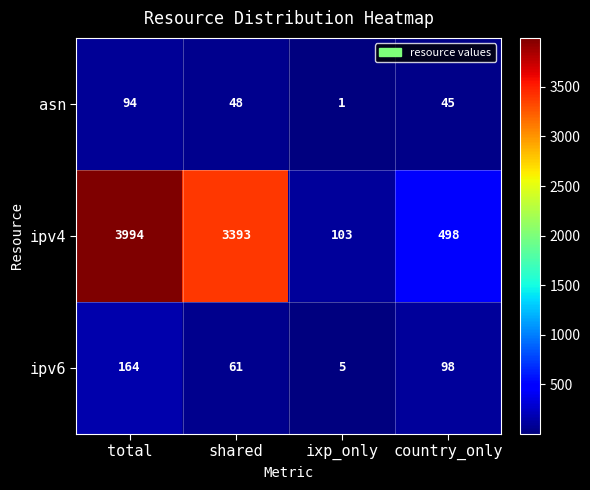

Reading left to right, transcribe all the data shown in this chart.

asn: total=94	shared=48	ixp_only=1	country_only=45
ipv4: total=3994	shared=3393	ixp_only=103	country_only=498
ipv6: total=164	shared=61	ixp_only=5	country_only=98